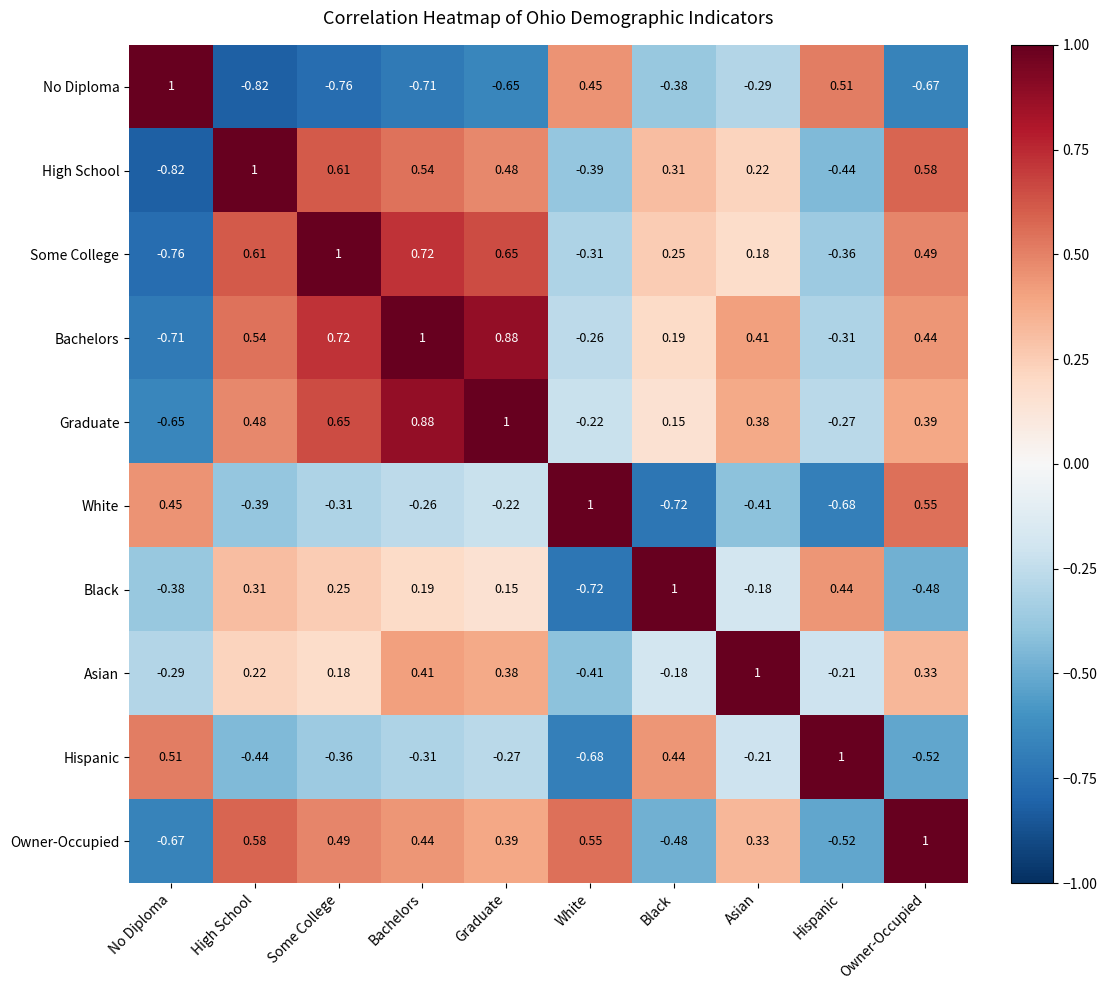

Which category has the lowest value in the Asian series?

White